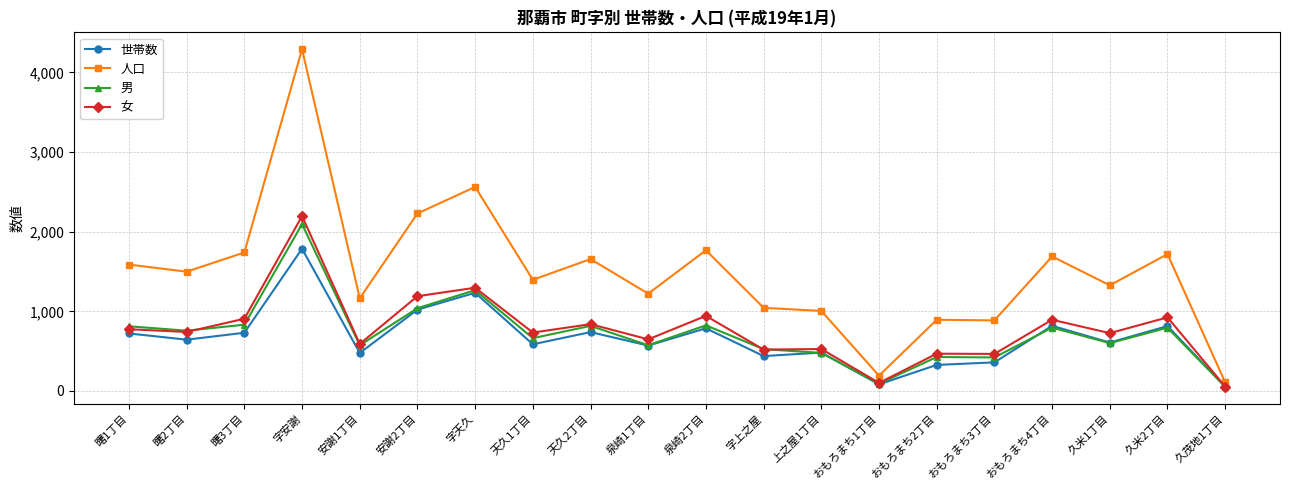

Which series has the largest range (max minus min)?

人口